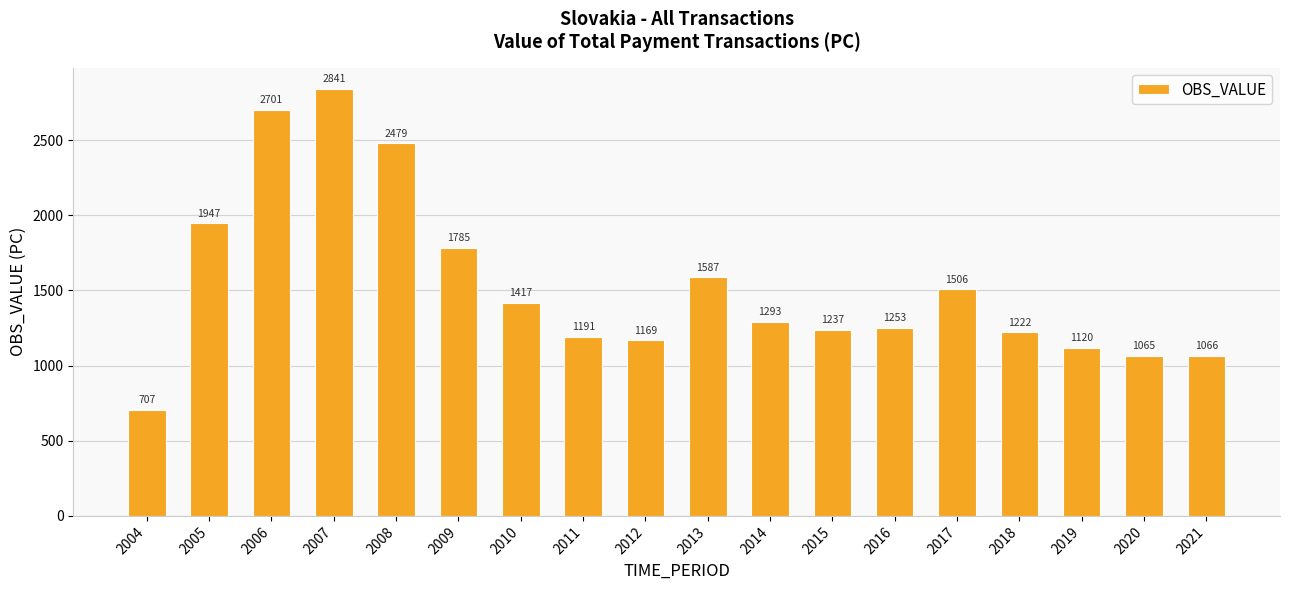

How many data points are above 1292?

9